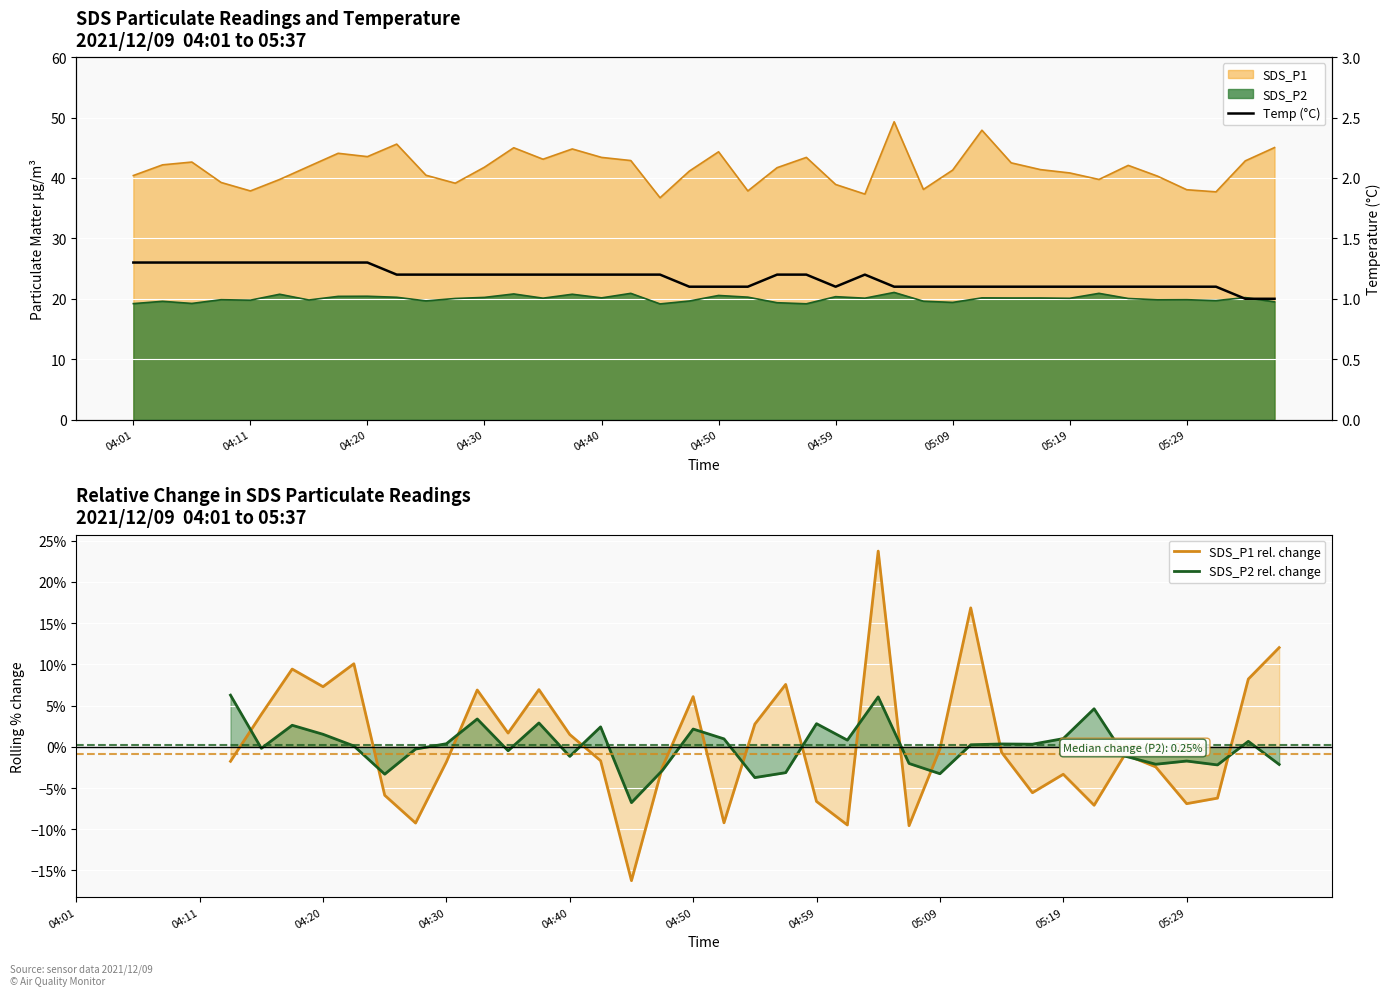

What is the sum of the Temp (°C) values at 13 and 26?

2.3